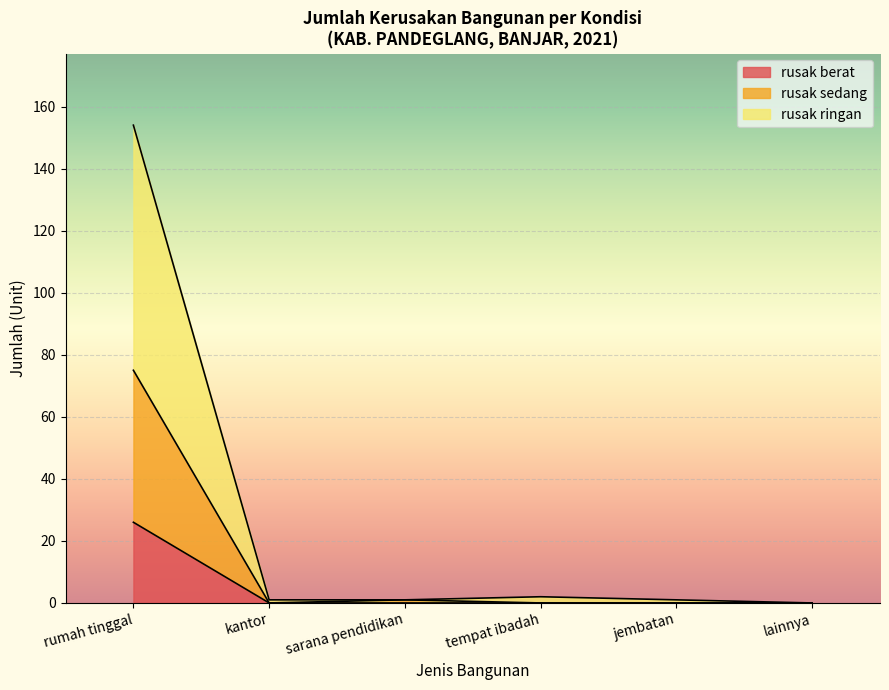

How many lines are shown in the chart?

3